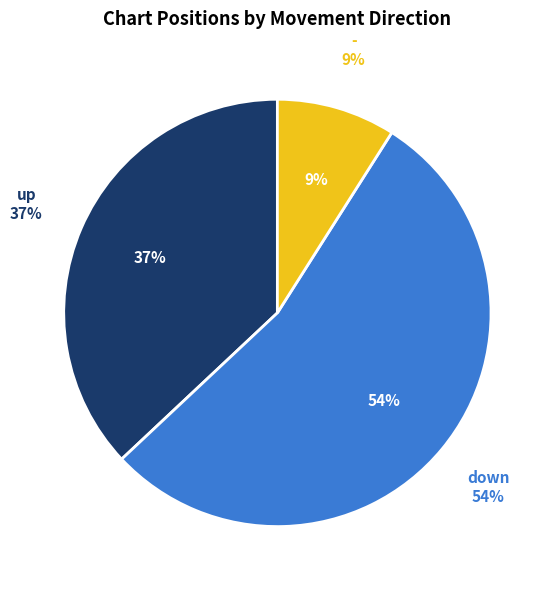

Which category has the biggest portion of the pie?

down